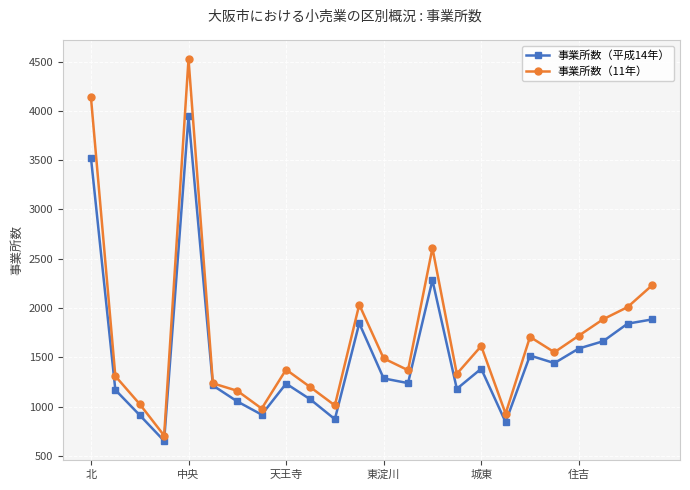

How many lines are shown in the chart?

2